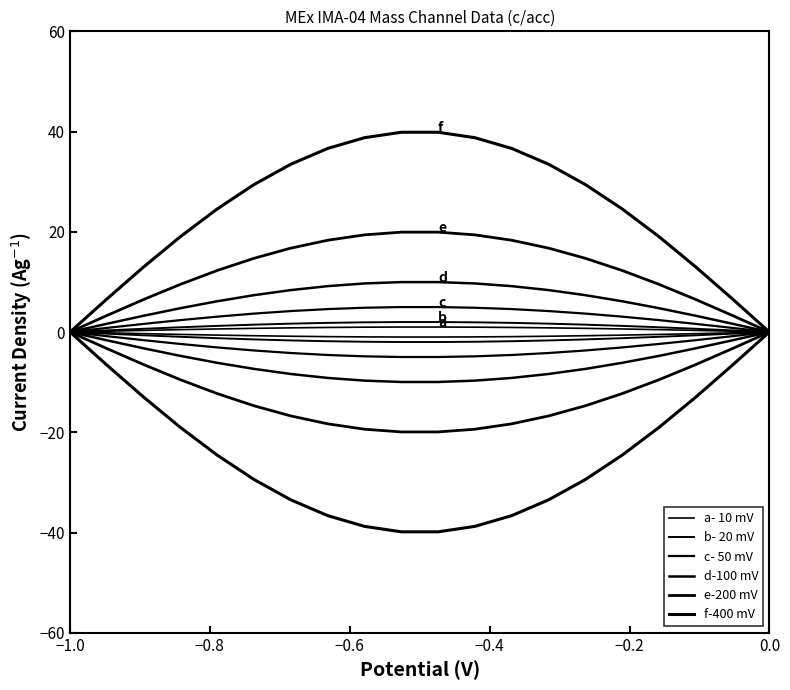

Where is e-200 mV nearest to the value 0?

−1.0